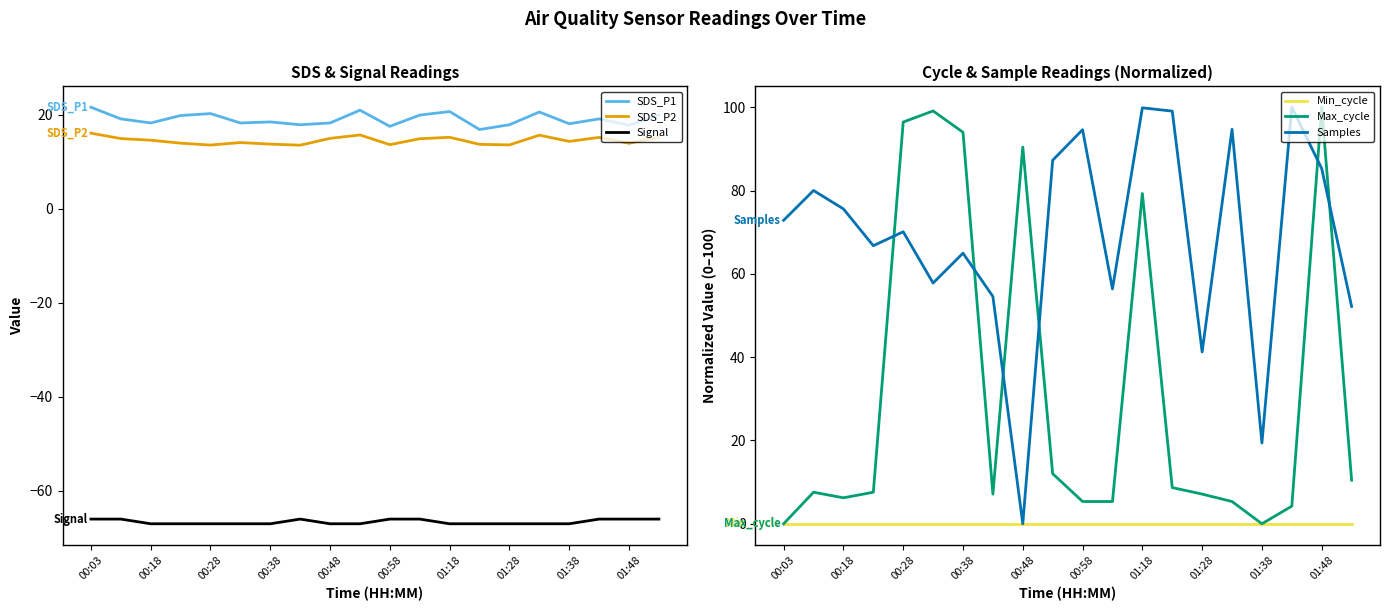

True or false: Signal and SDS_P2 cross at least once.

False